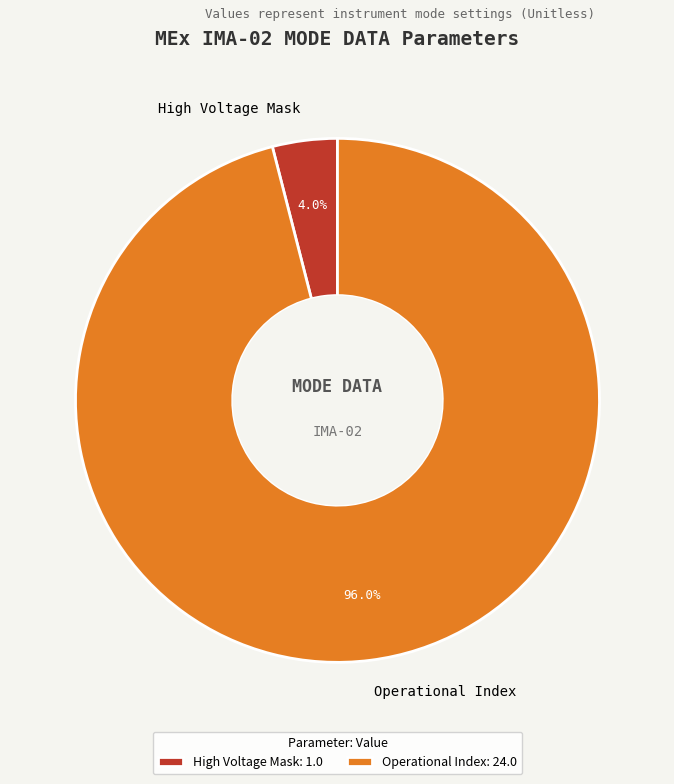

Does any single category account for the majority?

Yes